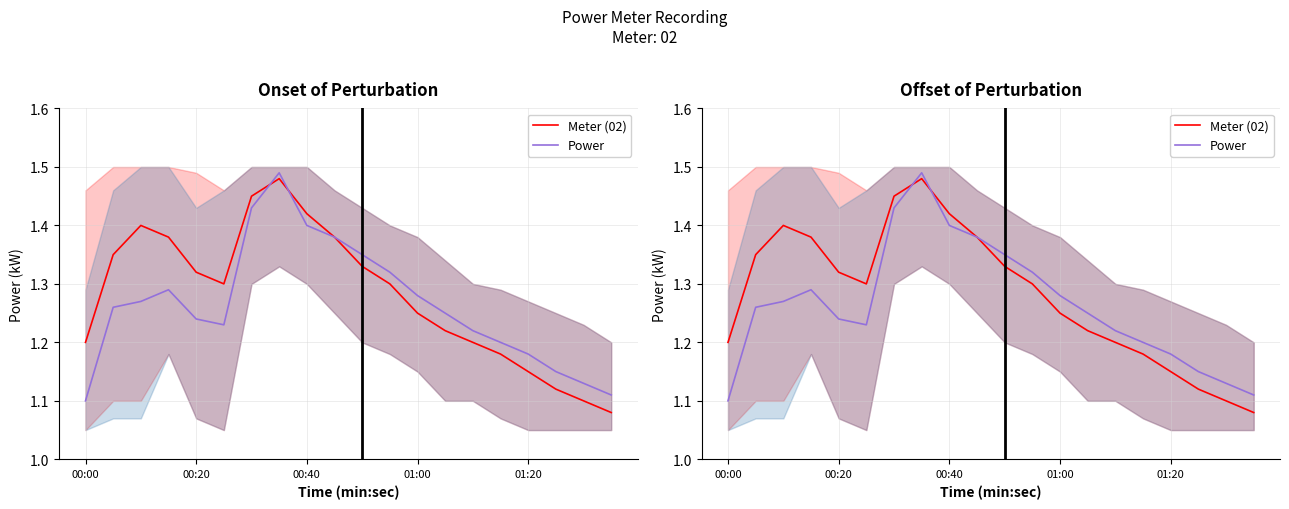

What is the maximum value for Meter (02)?

1.5